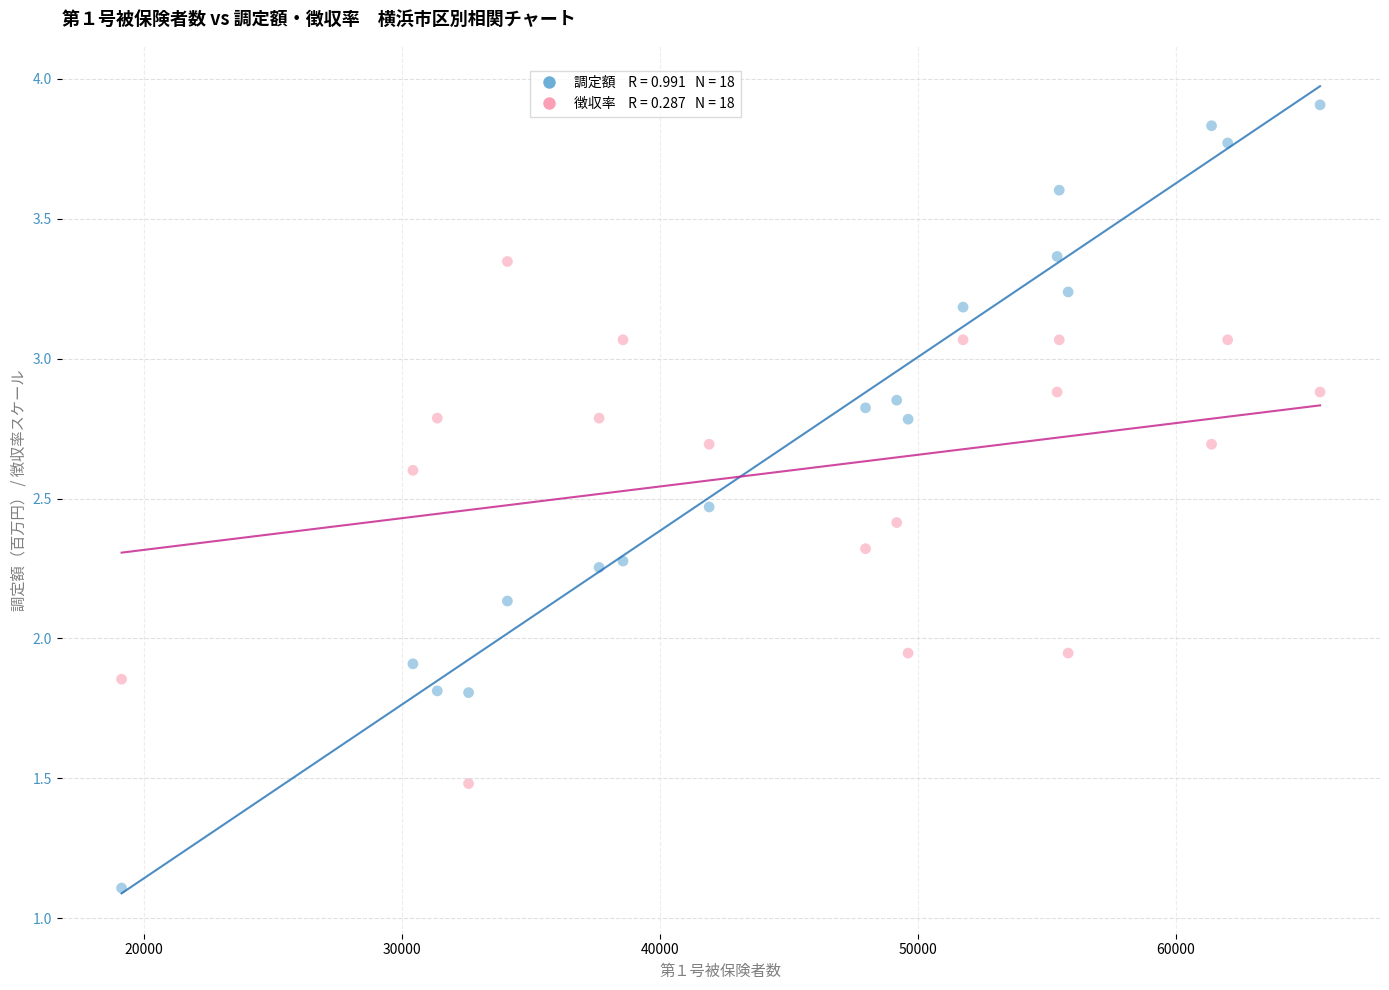

Across all data points, what is the range of Y values (max minus min)?

2.8